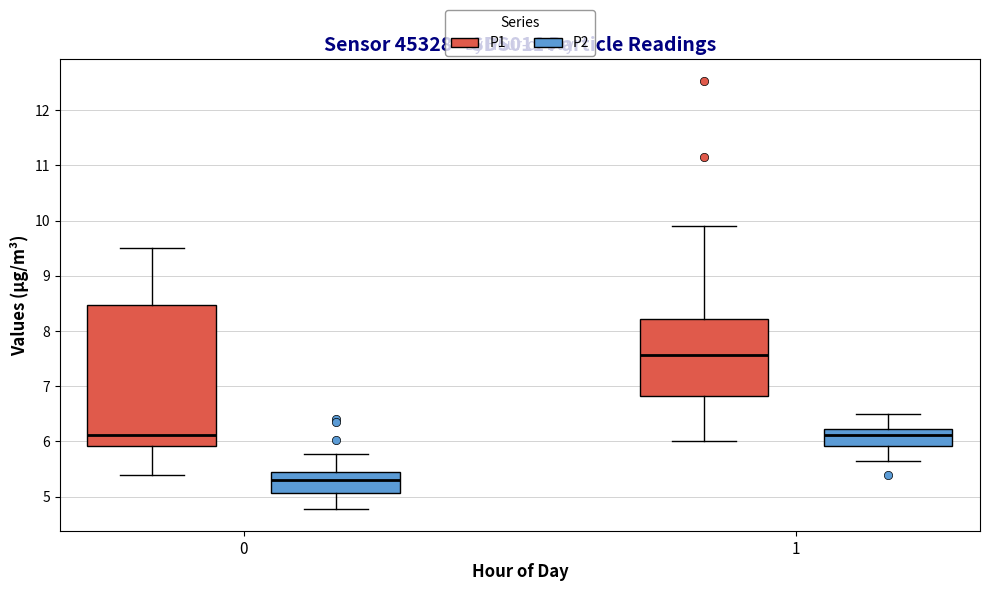

Where is the lower edge of the box for 0 (P1) on the y-axis? The values are not printed on the chart, so give them approximately, as read against the axis.

5.9